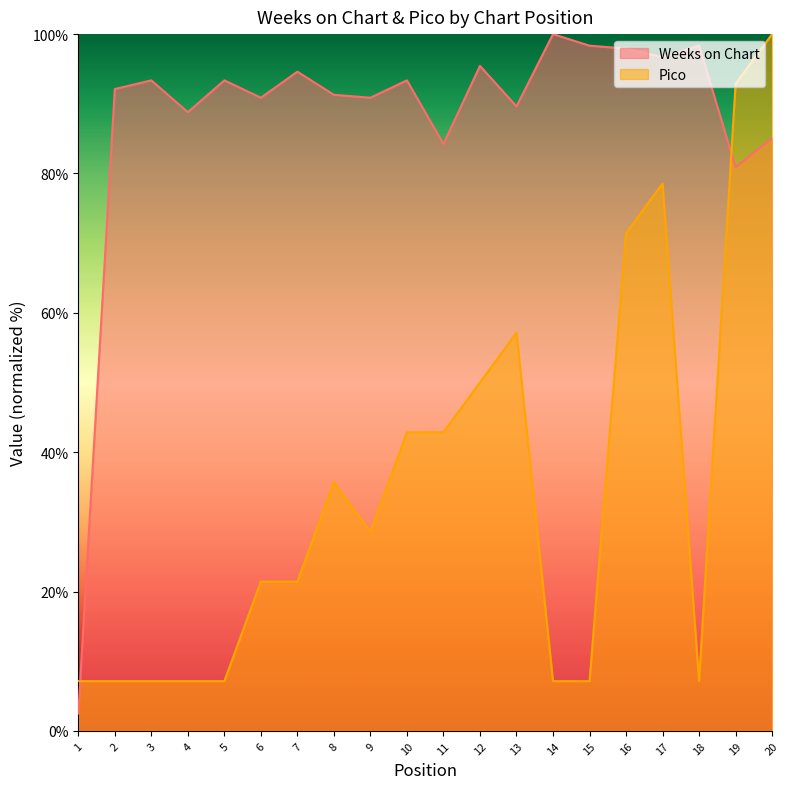

What is the difference between the Weeks on Chart values at 13 and 16?

8.3